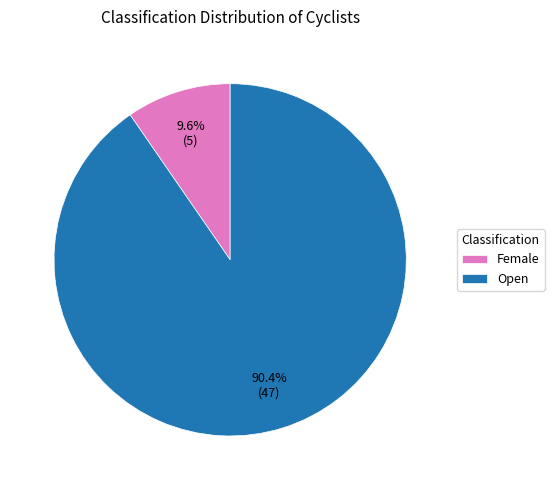

Do Open and Female together represent more than half of the pie?

Yes